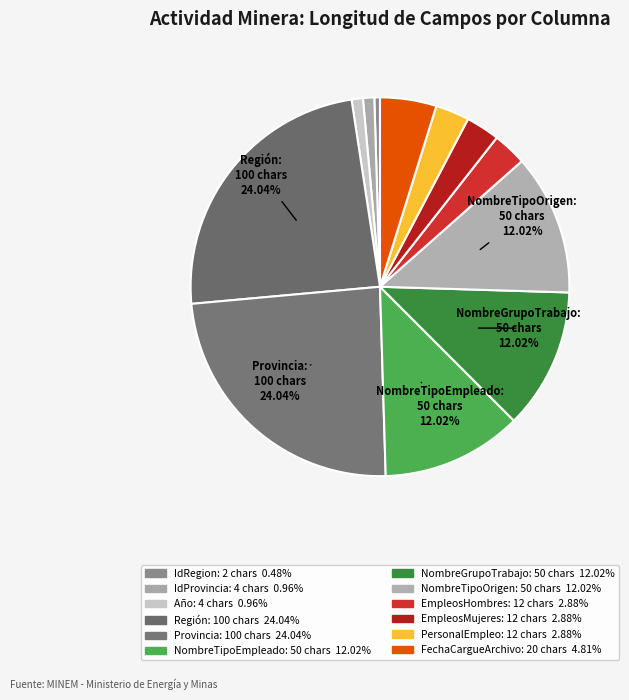

How many segments does this pie chart have?

12